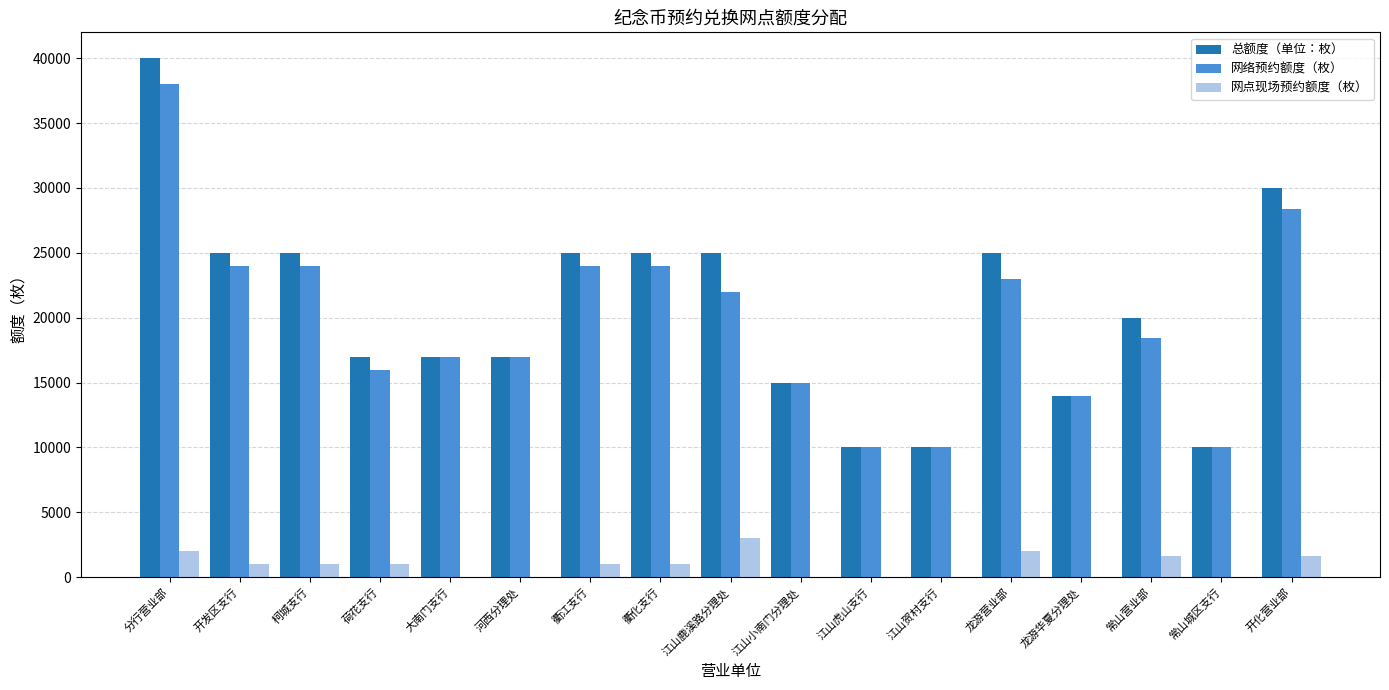

At which category is the sum across all series the highest?

分行营业部